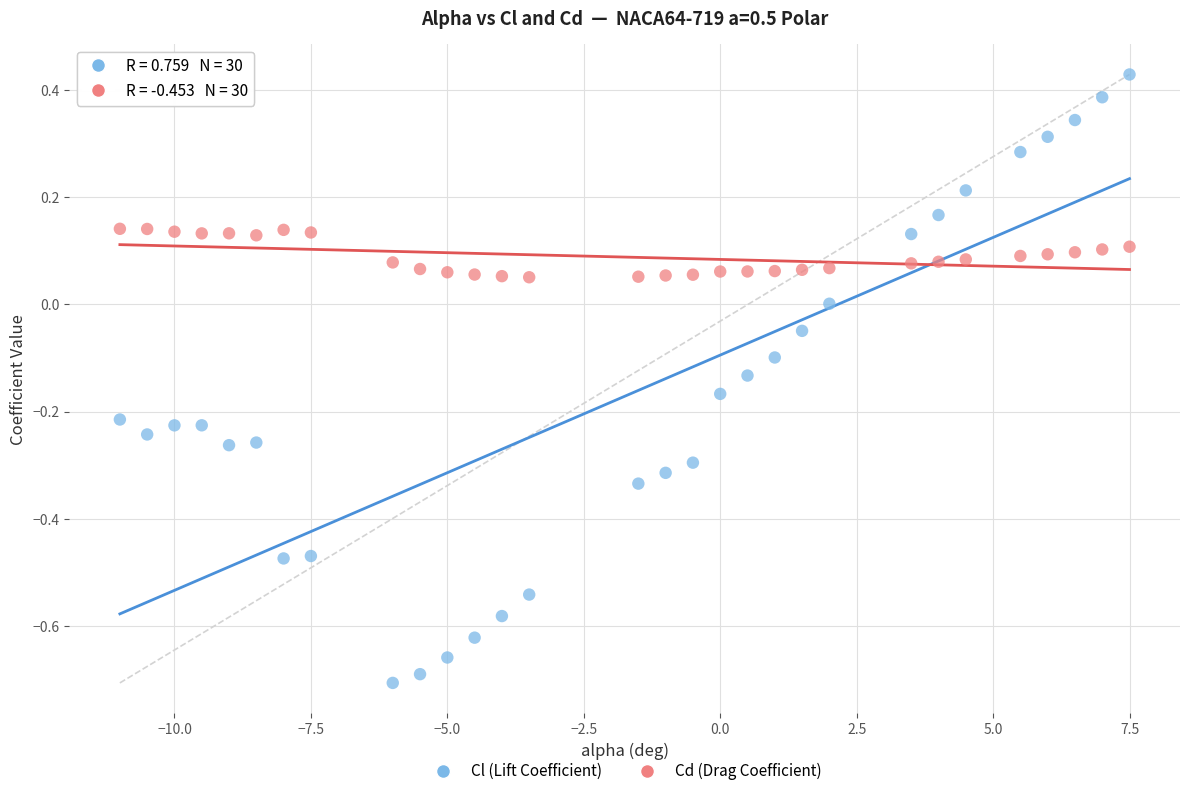

Across all data points, what is the range of Y values (max minus min)?

1.1